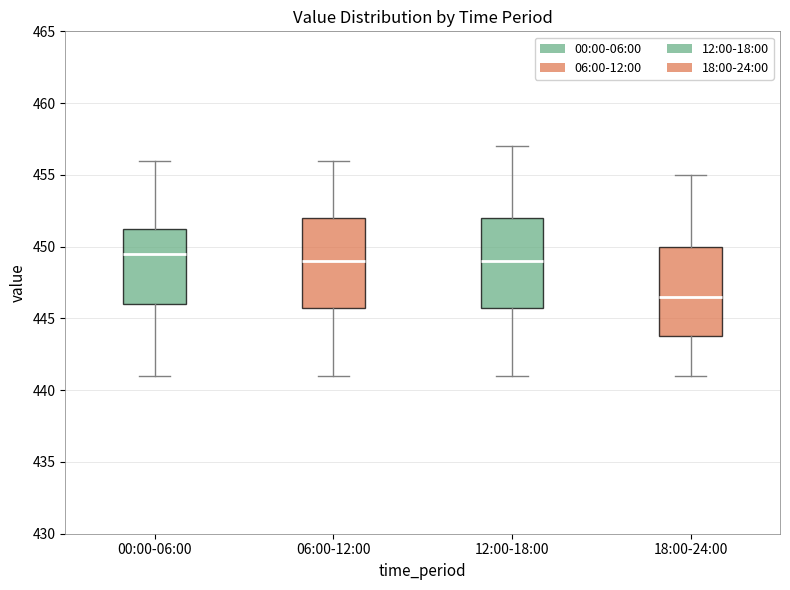

Where does the lower whisker of the box for 06:00-12:00 end on the y-axis? The values are not printed on the chart, so give them approximately, as read against the axis.

441.0